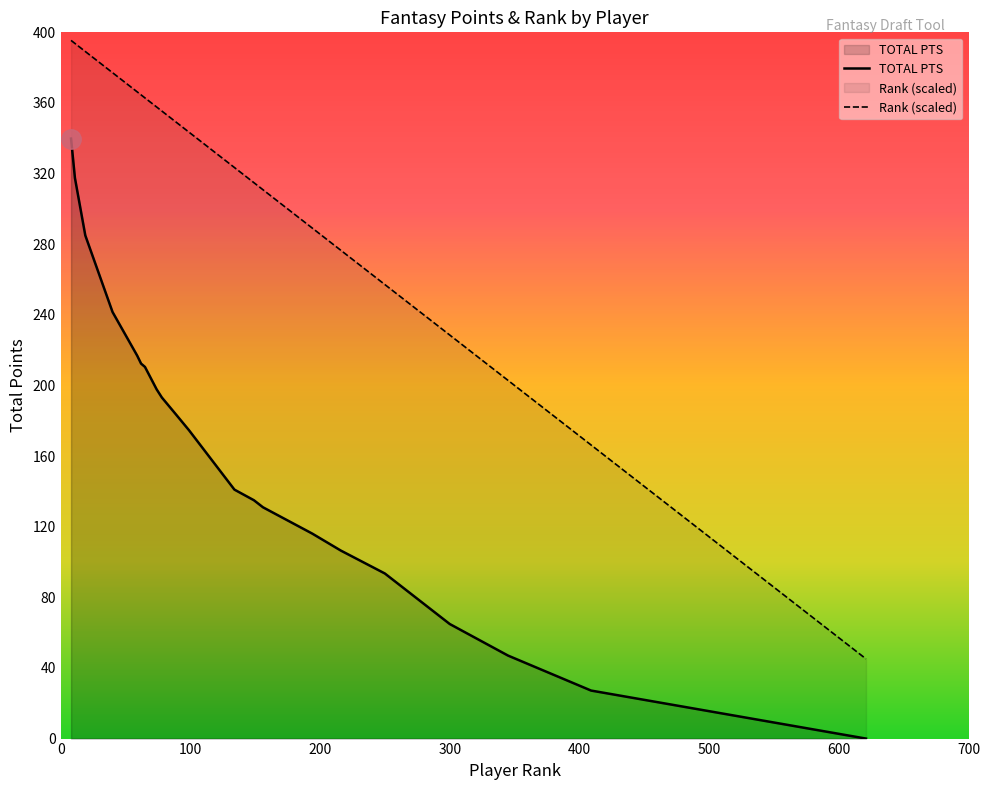

Reading right to left, transcribe all the data shown in this chart.

TOTAL PTS: 0.0	27.2	47.0	64.9	93.5	106.5	116.1	131.0	135.0	141.0	174.6	183.5	193.2	197.8	210.5	212.4	216.9	241.6	285.0	317.5	339.8
Rank (scaled): 45.1	166.3	202.9	228.6	257.1	276.6	289.1	310.9	314.9	323.4	343.4	349.1	355.4	357.7	362.9	364.6	366.3	377.1	389.1	393.7	395.4